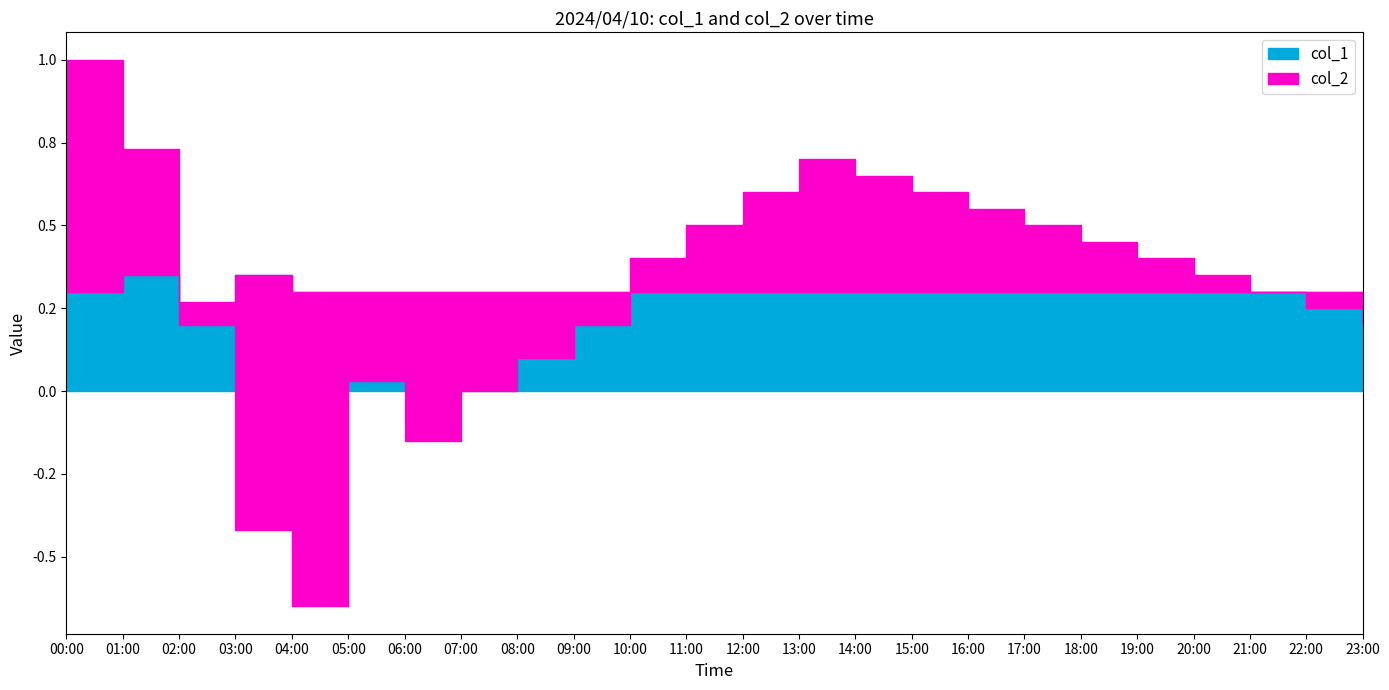

After their last crossing, which series has the higher values: col_2 or col_1?

col_1